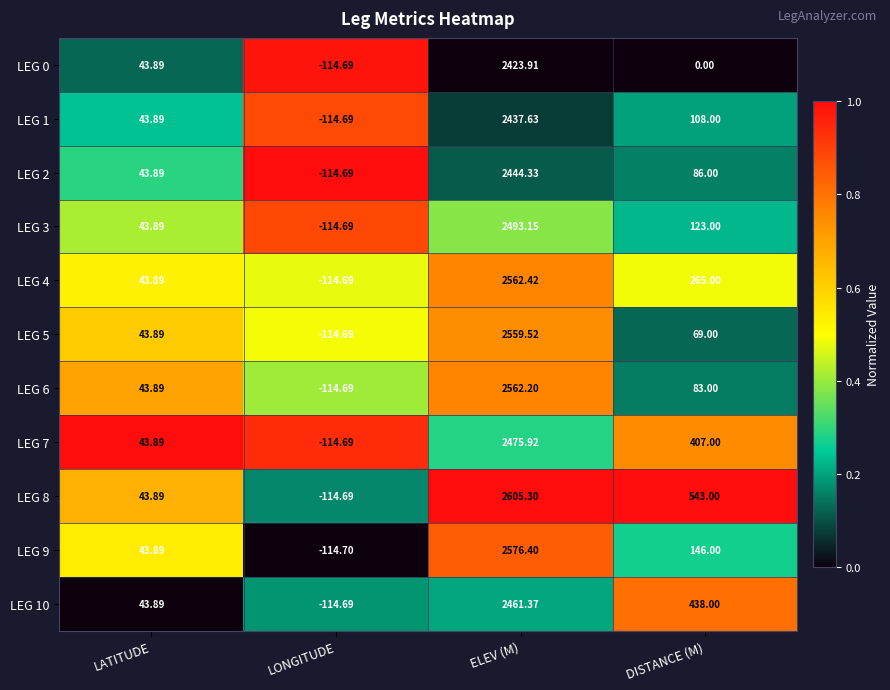

Rank the categories by LEG 7 value from lowest to highest.

LONGITUDE, LATITUDE, DISTANCE (M), ELEV (M)